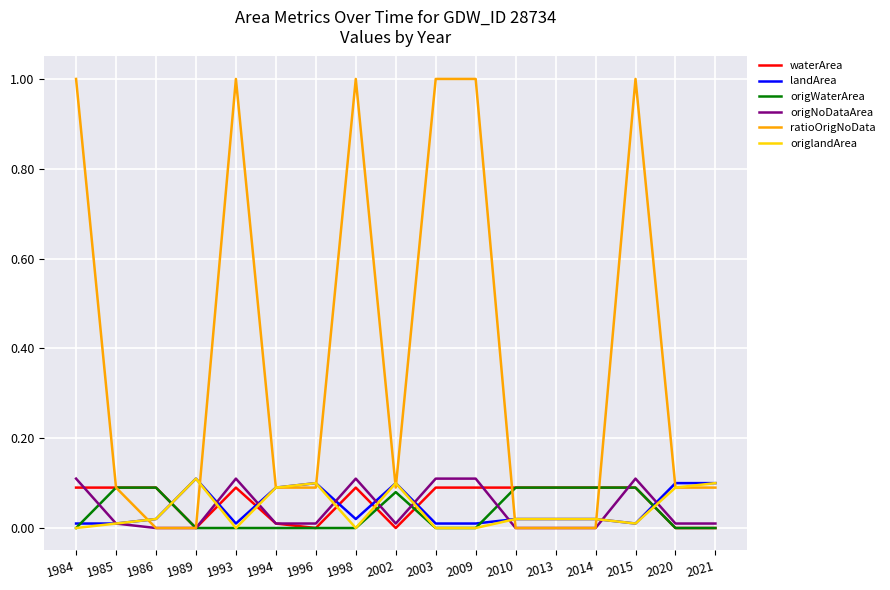

What is the greatest value displayed?

1.0